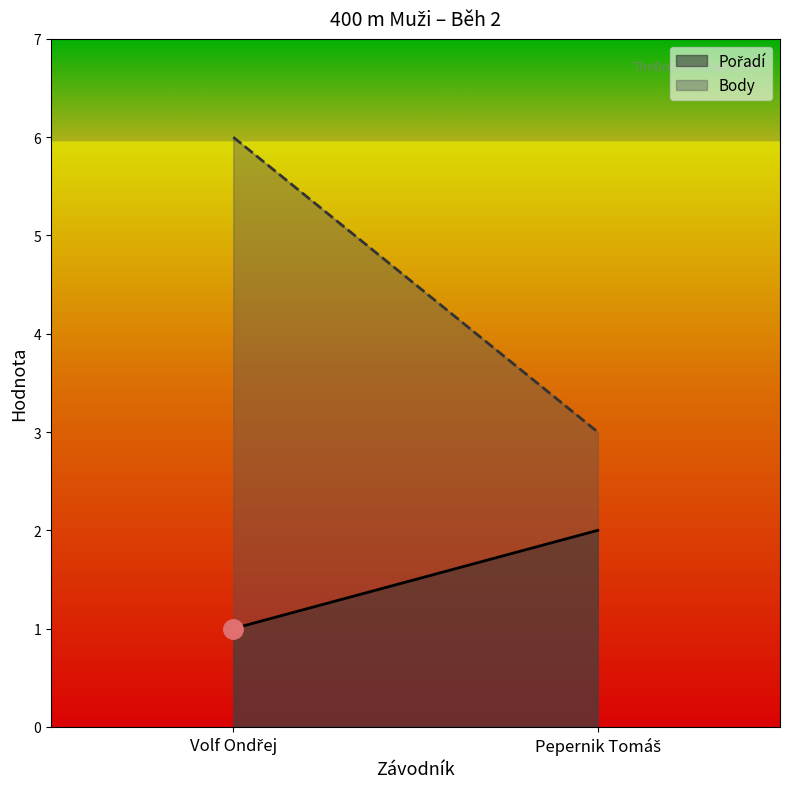

Reading right to left, list all the values displayed in this chart.

Pořadí: 2	1
Body: 3	6